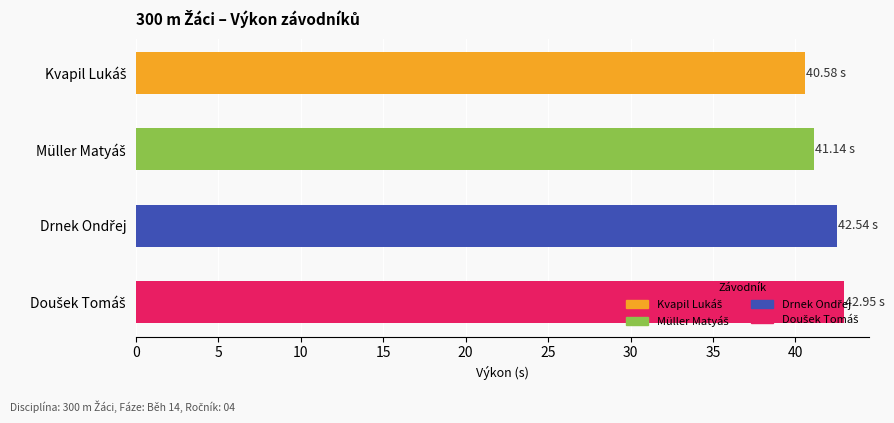

What is the average value?

41.8